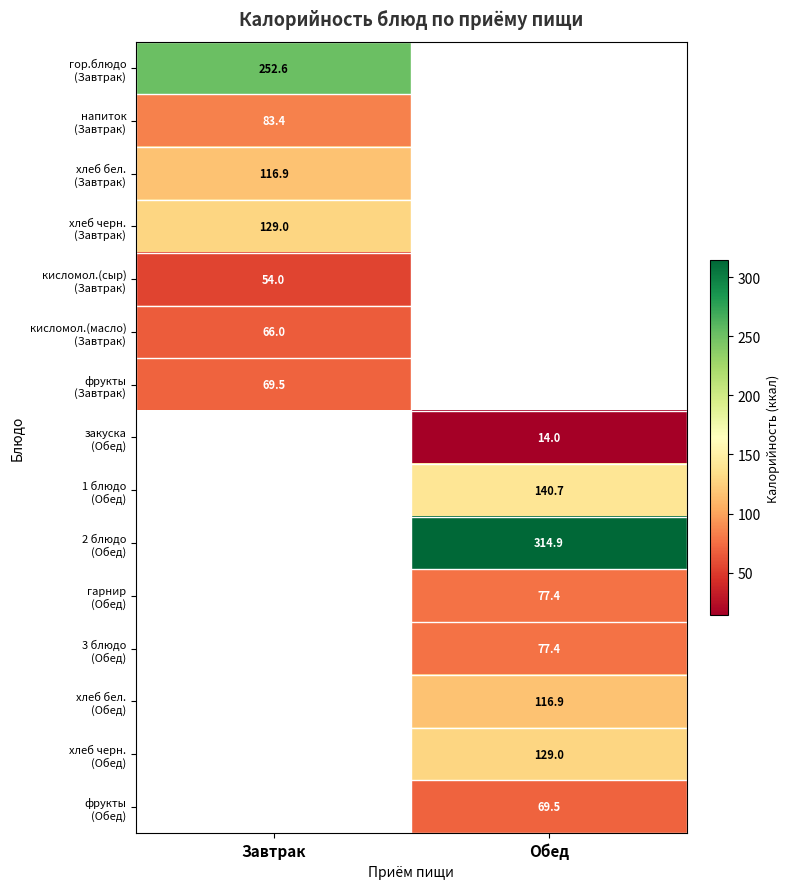

How many values in гор.блюдо (Завтрак) are above zero?

1